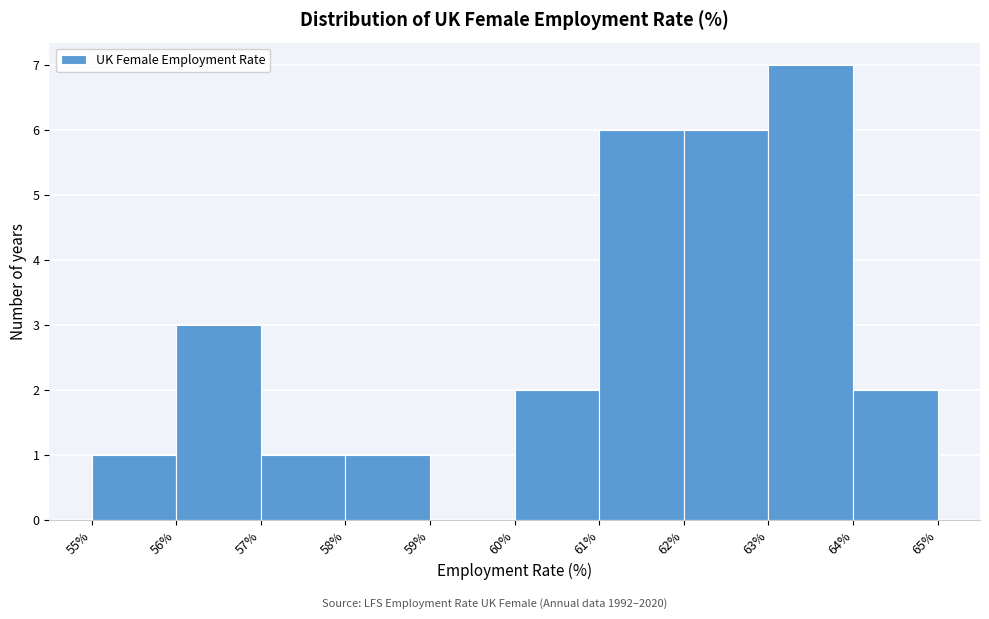

What is the height of the bar covering 61% to 62% on the x-axis? The values are not printed on the chart, so give them approximately, as read against the axis.

6